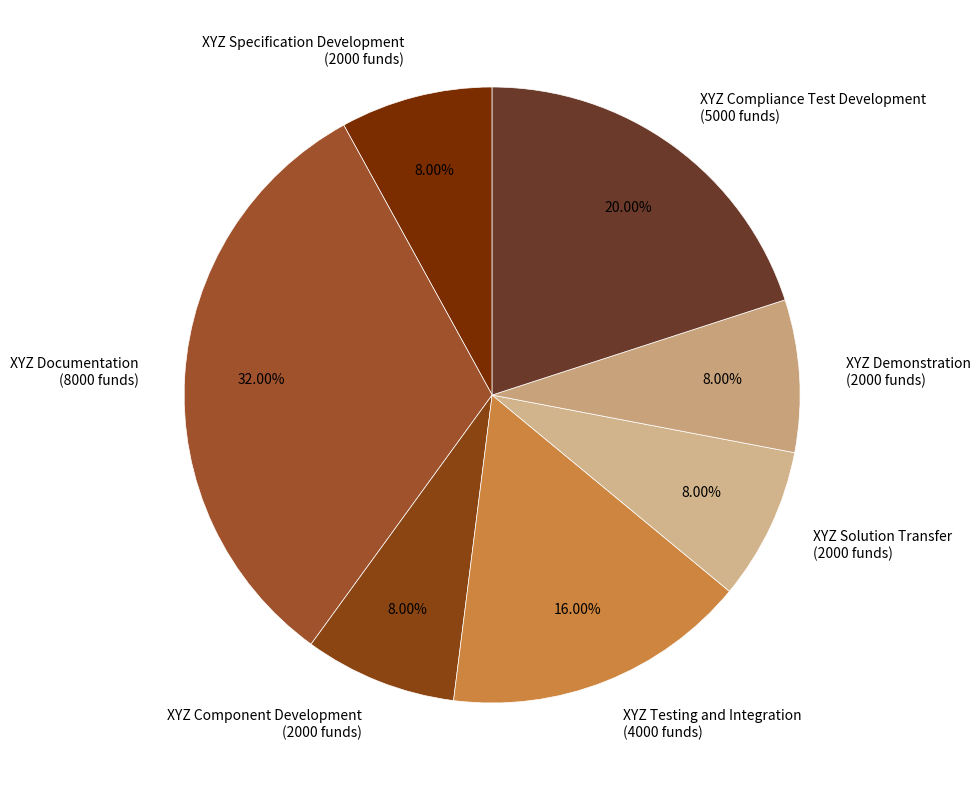

Do XYZ Demonstration (2000 funds) and XYZ Solution Transfer (2000 funds) together represent more than half of the pie?

No